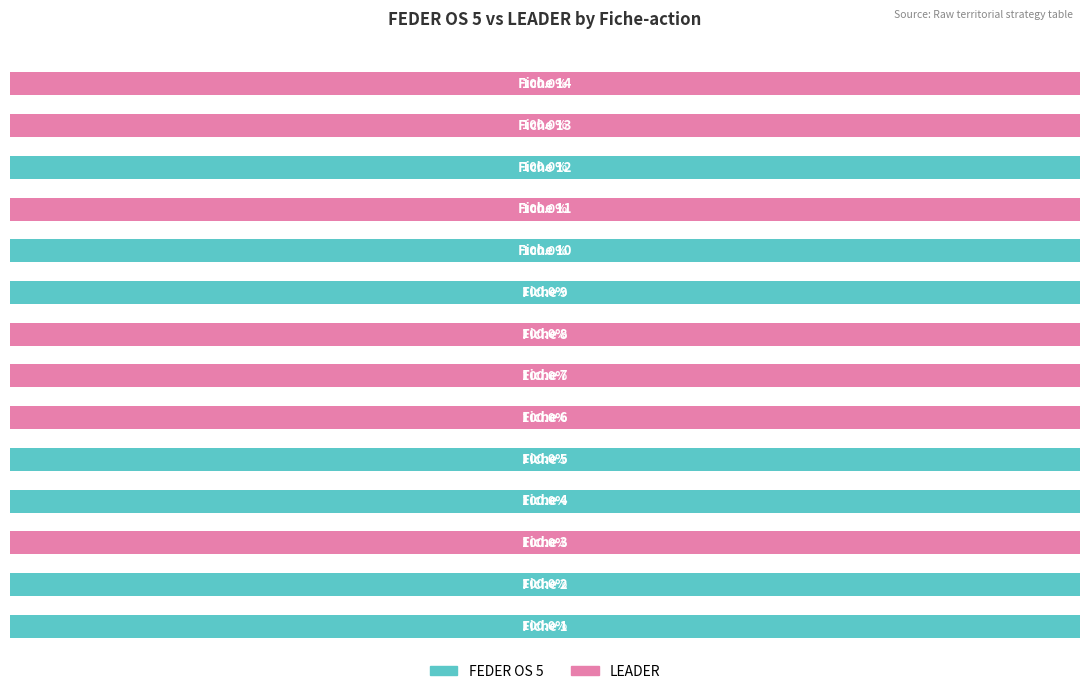

What are all the series names shown in the legend?

FEDER OS 5, LEADER